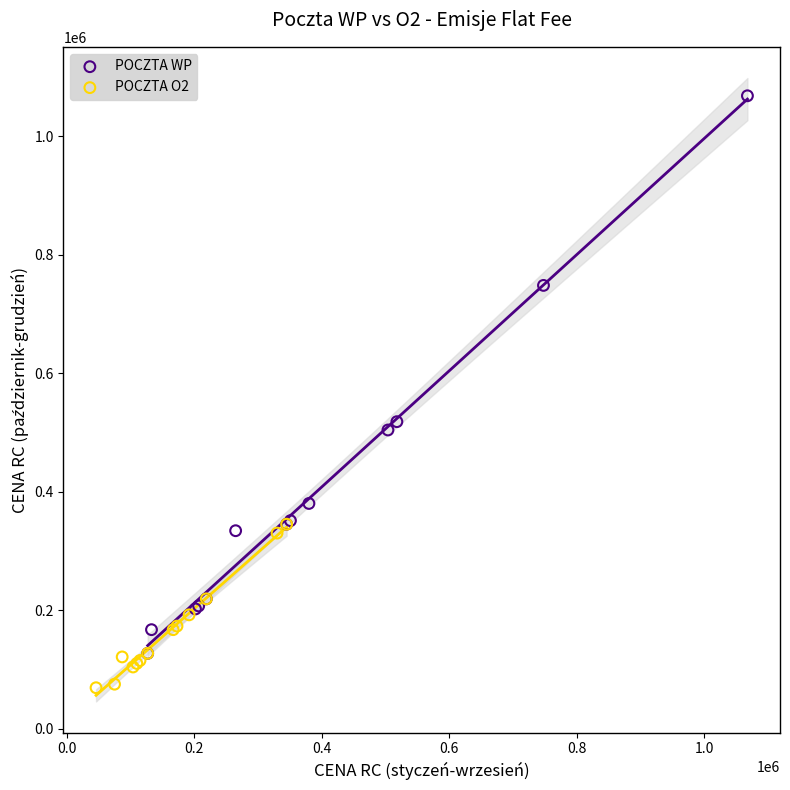

What are all the series names shown in the legend?

POCZTA WP, POCZTA O2